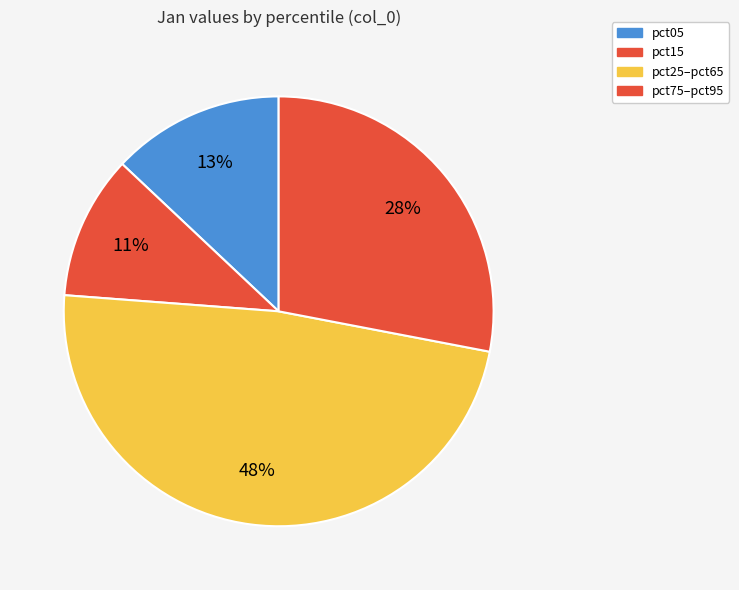

Count the number of slices in the pie.

4